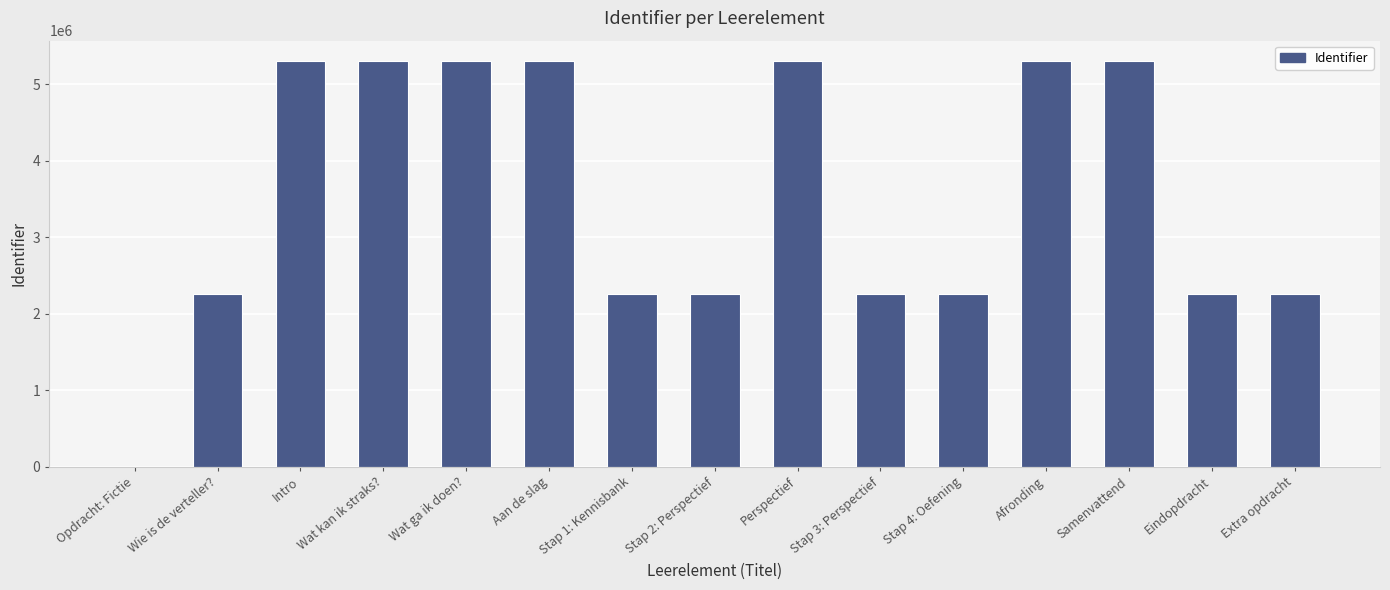

What is the difference between the values at Wat ga ik doen? and Stap 4: Oefening?

3051001